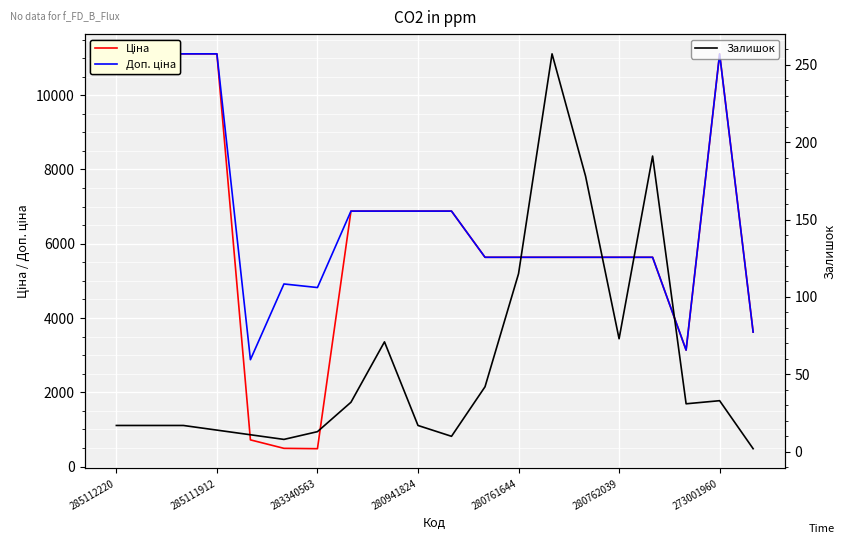

What is the value of the Доп. ціна point at the 19th from the left?

11113.6